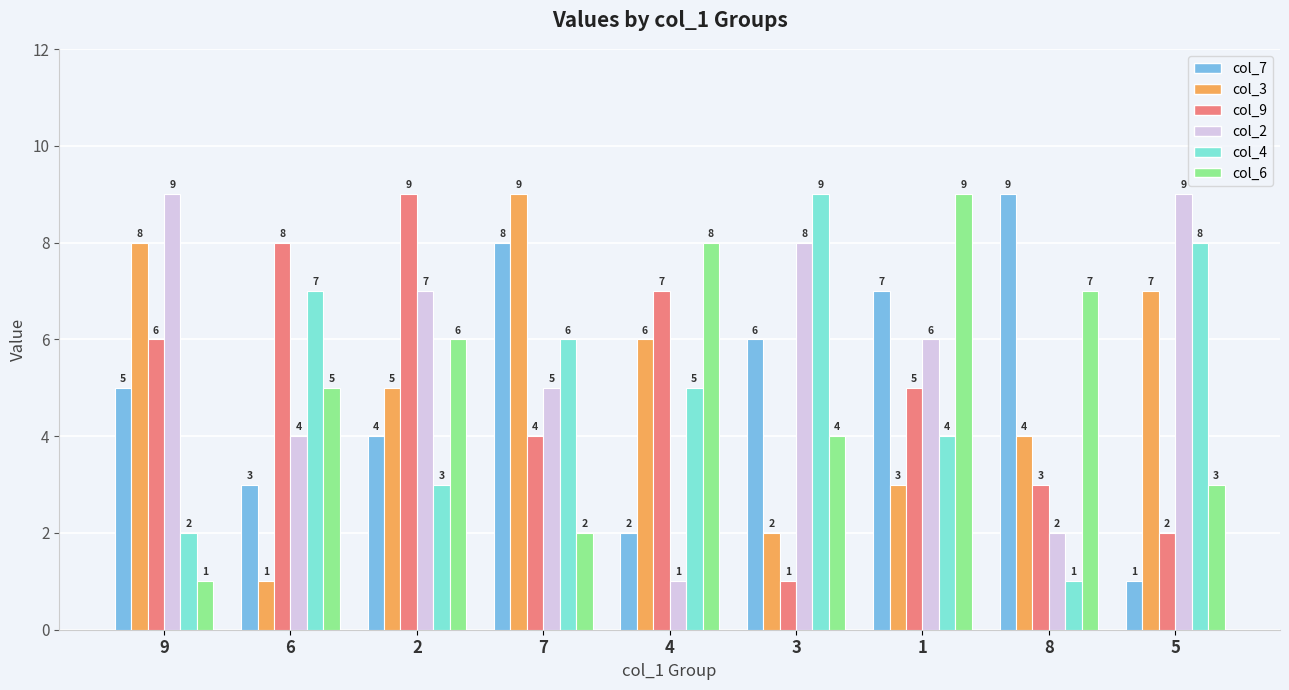

Is it true that col_6 equals 1 at 7?

False